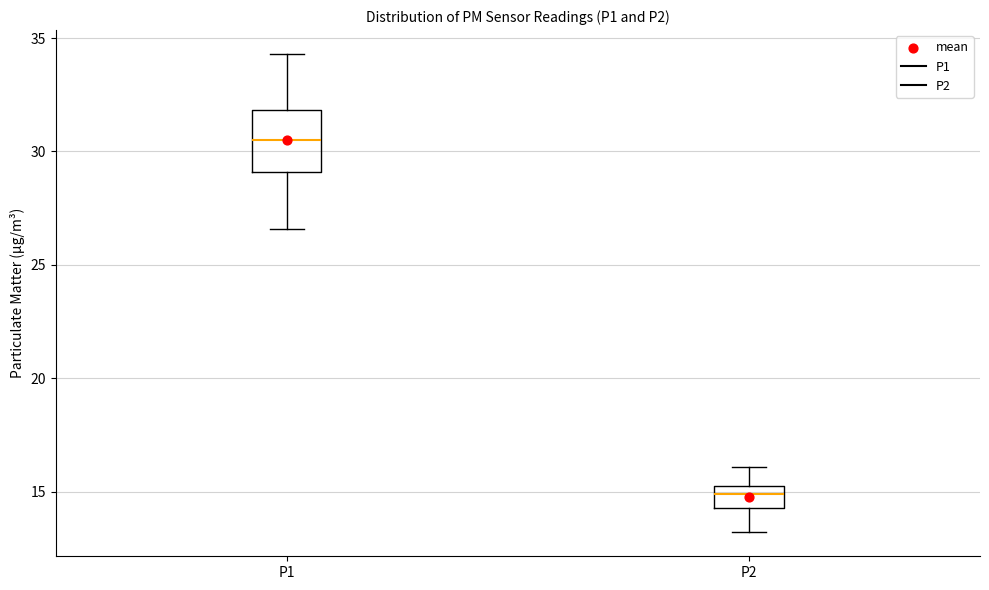

Reading left to right, transcribe this box plot: for each box, give where its median line is, the range the box spans, and where its two whiskers end, as read against the y-axis. The values are not printed on the chart, so give them approximately, as read against the axis.

P1: median 30.5, box 29.0 to 32.0, whiskers 26.5 to 34.5
P2: median 15.0 (just below the box's upper edge), box 14.5 to 15.0, whiskers 13.0 to 16.0